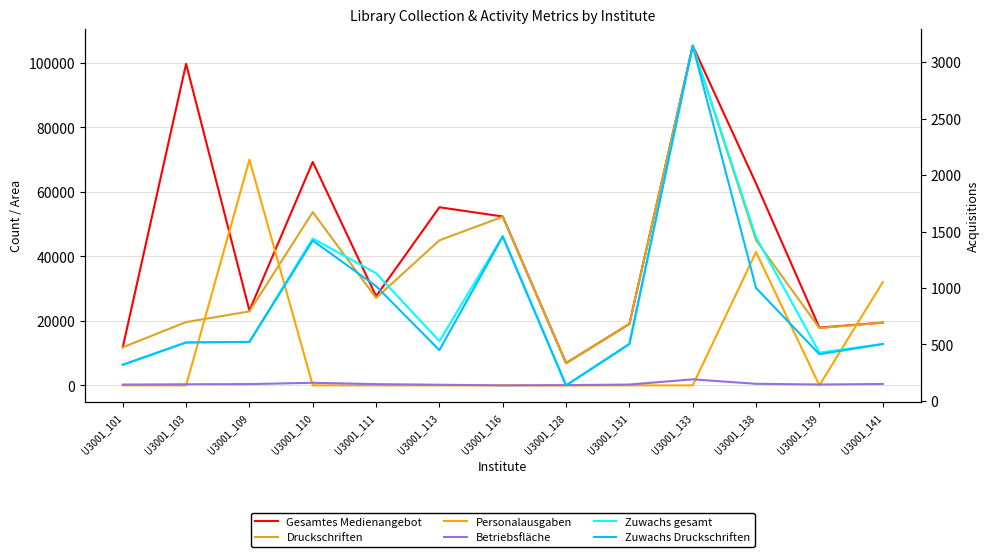

Reading right to left, transcribe all the data shown in this chart.

Gesamtes Medienangebot: 19468	17913	62600	105362	19056	6906	52385	55250	27670	69316	23200	99742	11833
Druckschriften: 19458	17776	45000	105362	19000	6901	52300	45000	27116	53729	22950	19640	11814
Personalausgaben: 32000	0	41353	0	0	0	0	0	0	0	70000	0	0
Betriebsfläche: 432	273	491	1872	266	80	0	200	388	807	400	344	250
Zuwachs gesamt: 504	428	1450	3145	507	138	1460	530	1131	1438	523	518	321
Zuwachs Druckschriften: 504	414	1000	3145	503	138	1455	450	1016	1420	523	518	320